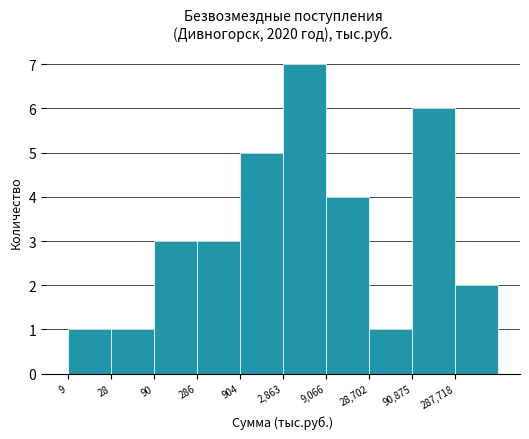

Reading left to right, transcribe all the data shown in this chart.

9=1	28=1	90=3	286=3	904=5	2,863=7	9,066=4	28,702=1	90,875=6	287,718=2